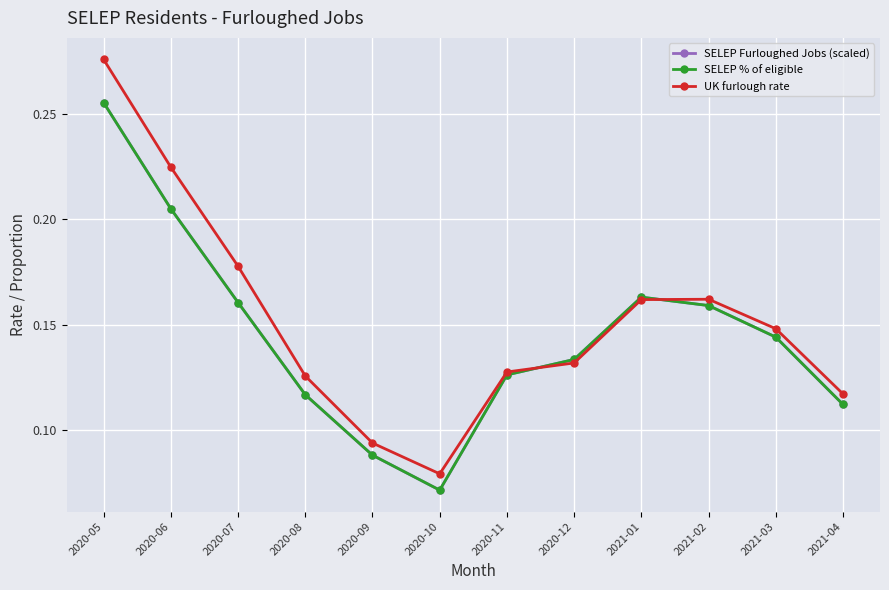

What is the minimum value shown in the chart?

0.1